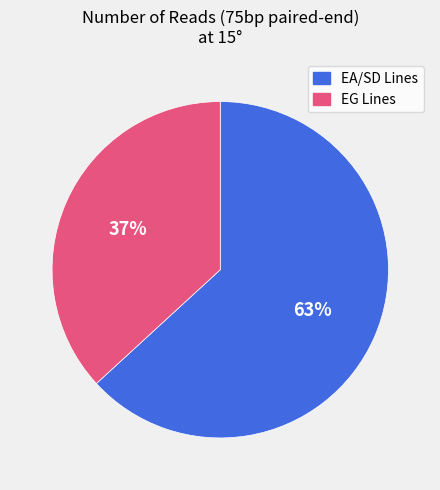

Do EA/SD Lines and EG Lines together represent more than half of the pie?

Yes